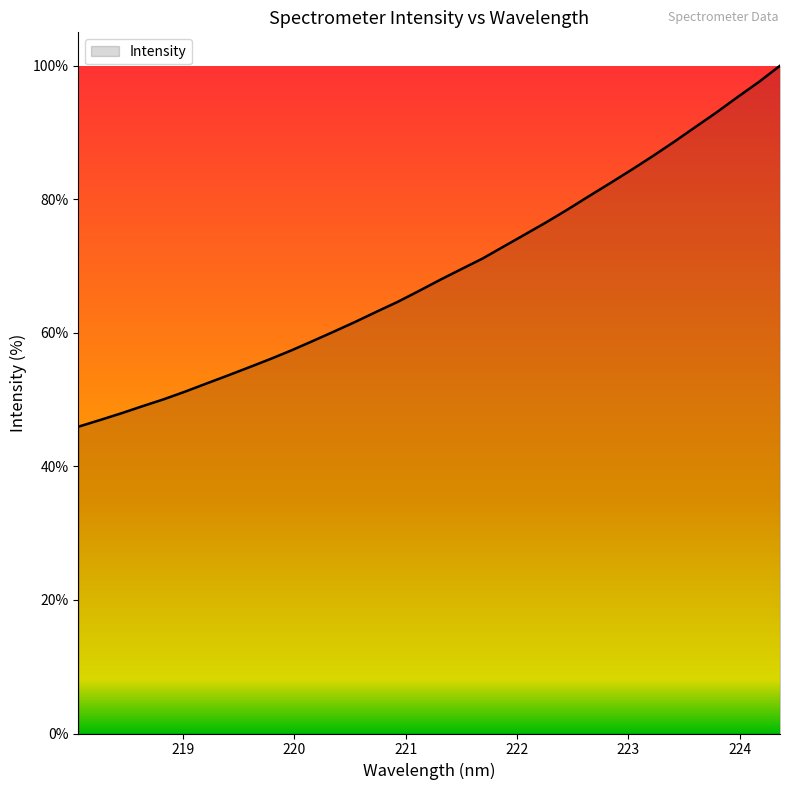

What is the greatest value displayed?

100.0